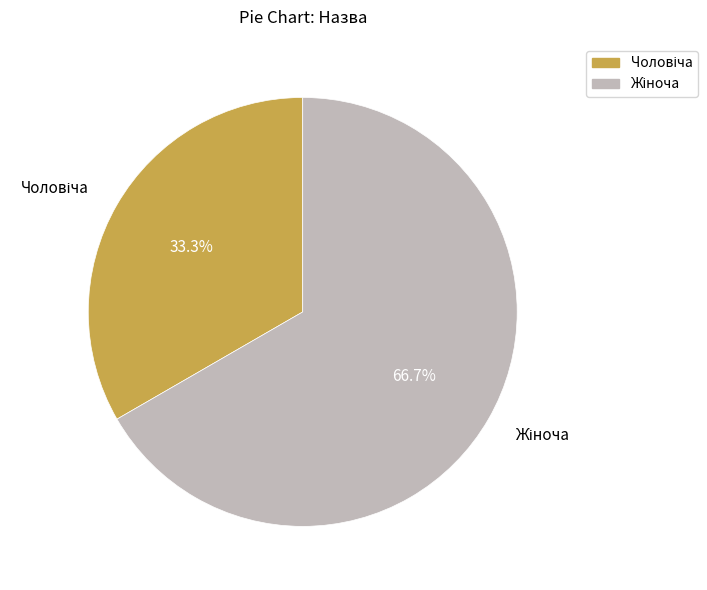

Does any single category account for the majority?

Yes